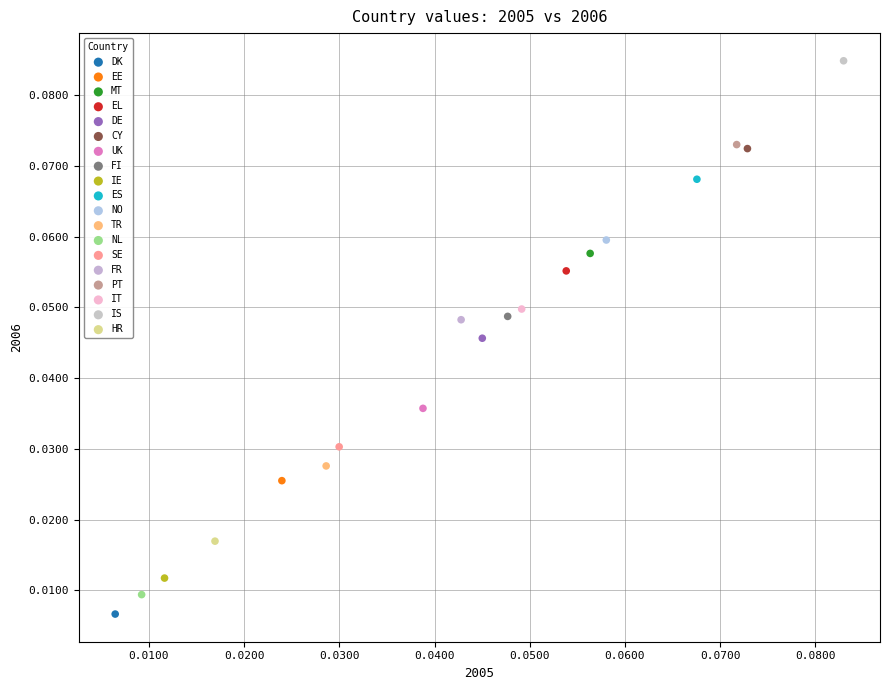

Which series contains the highest Y value?

IS